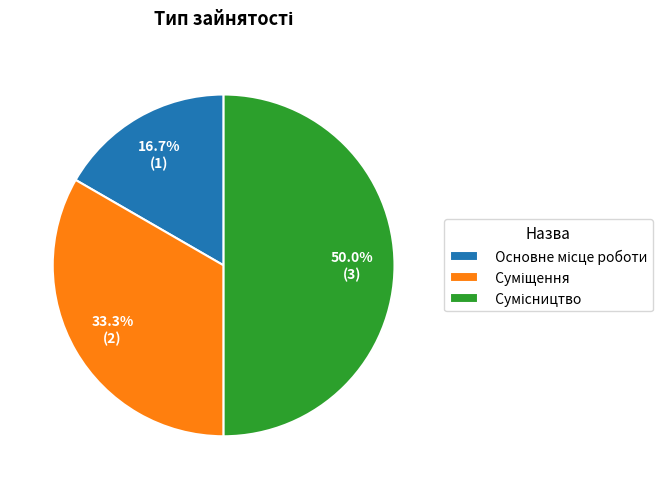

Rank the categories by value from highest to lowest.

Сумісництво, Суміщення, Основне місце роботи